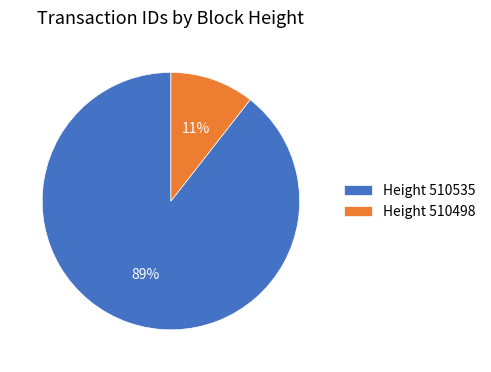

Which slice is the largest?

Height 510535